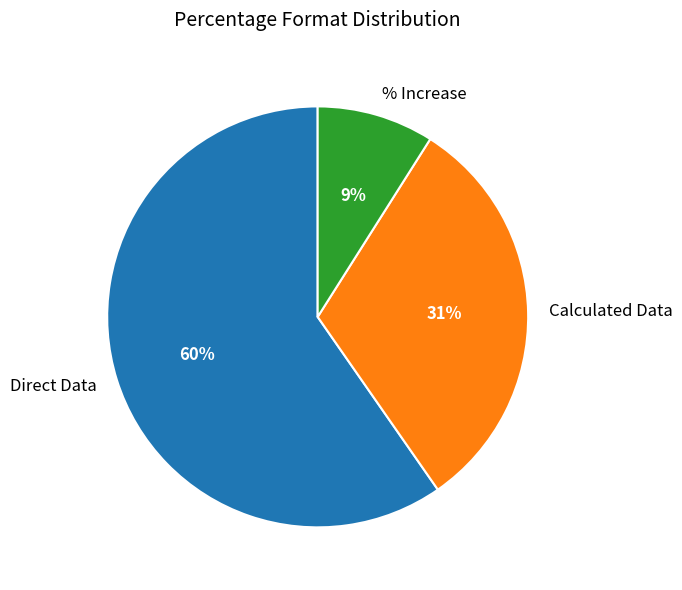

How many slices are in this pie chart?

3